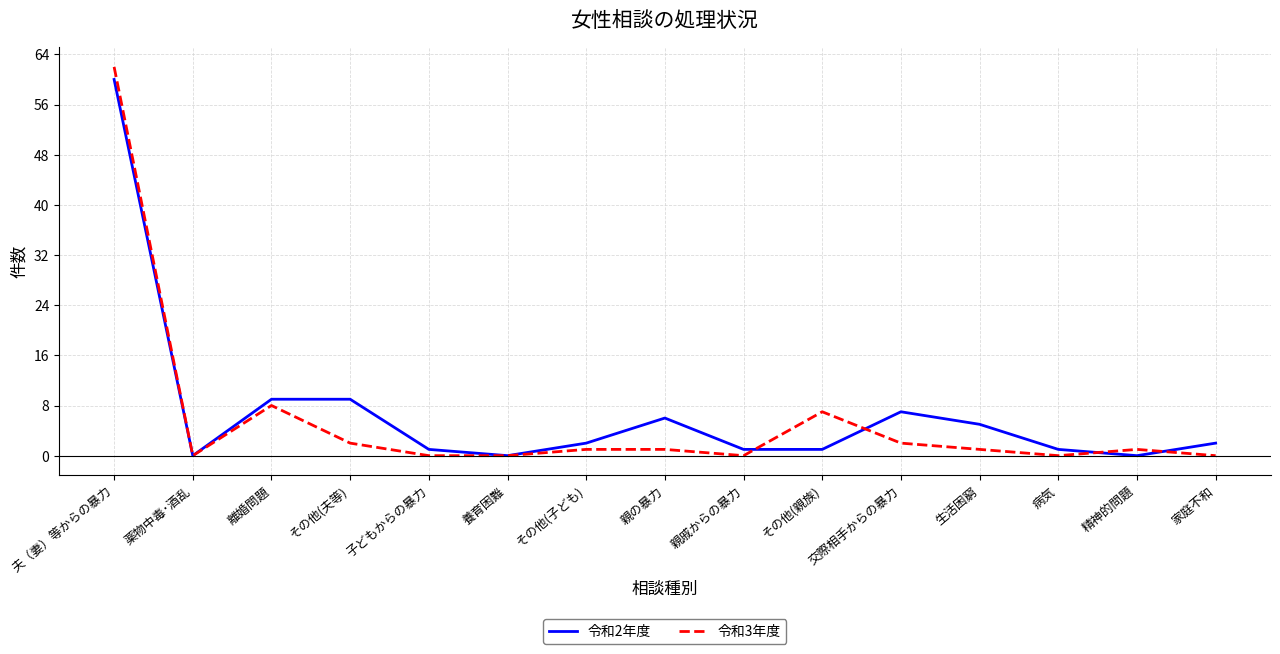

The 令和3年度 series shows 4 at 離婚問題. True or false?

False